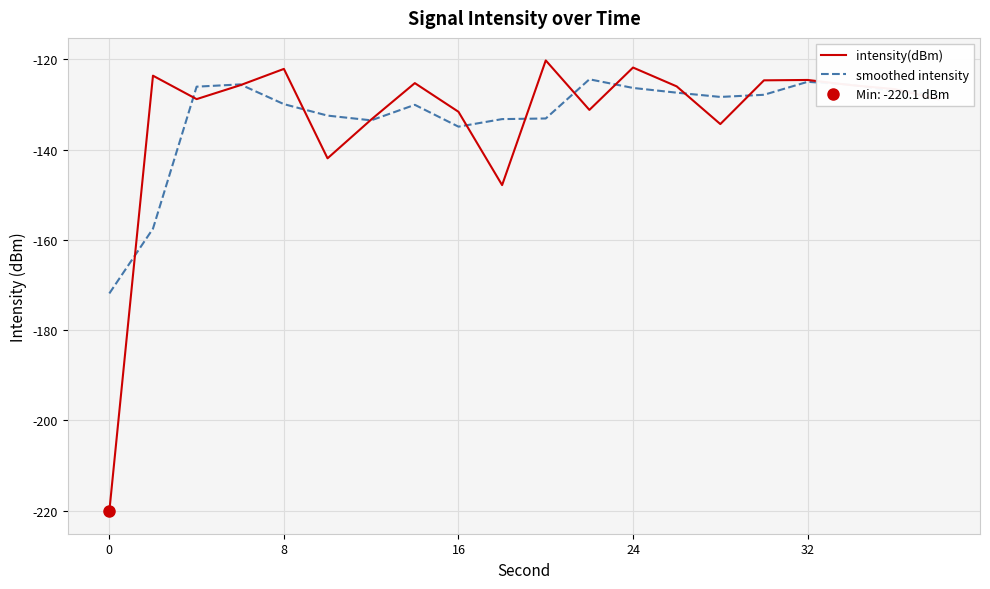

What is the greatest value displayed?

-120.2